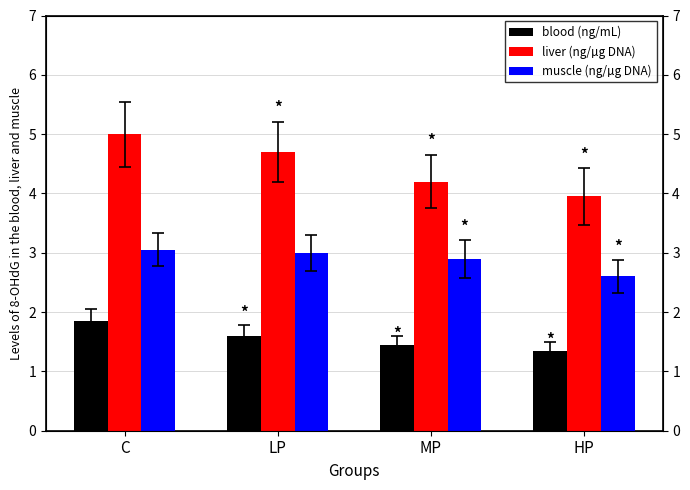

How many data points does each series have?

4